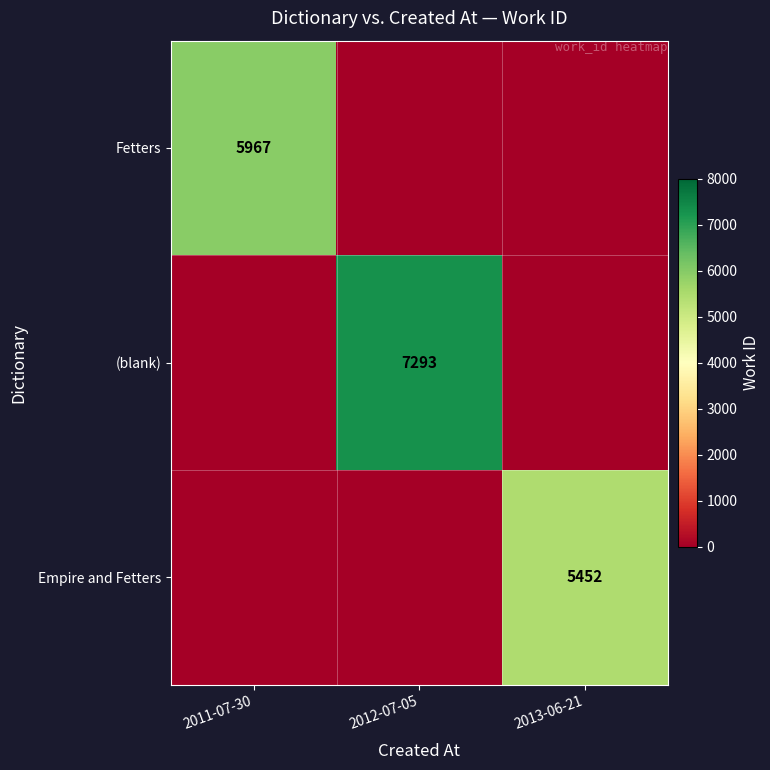

The value of Fetters at 2011-07-30 is 5967. True or false?

True